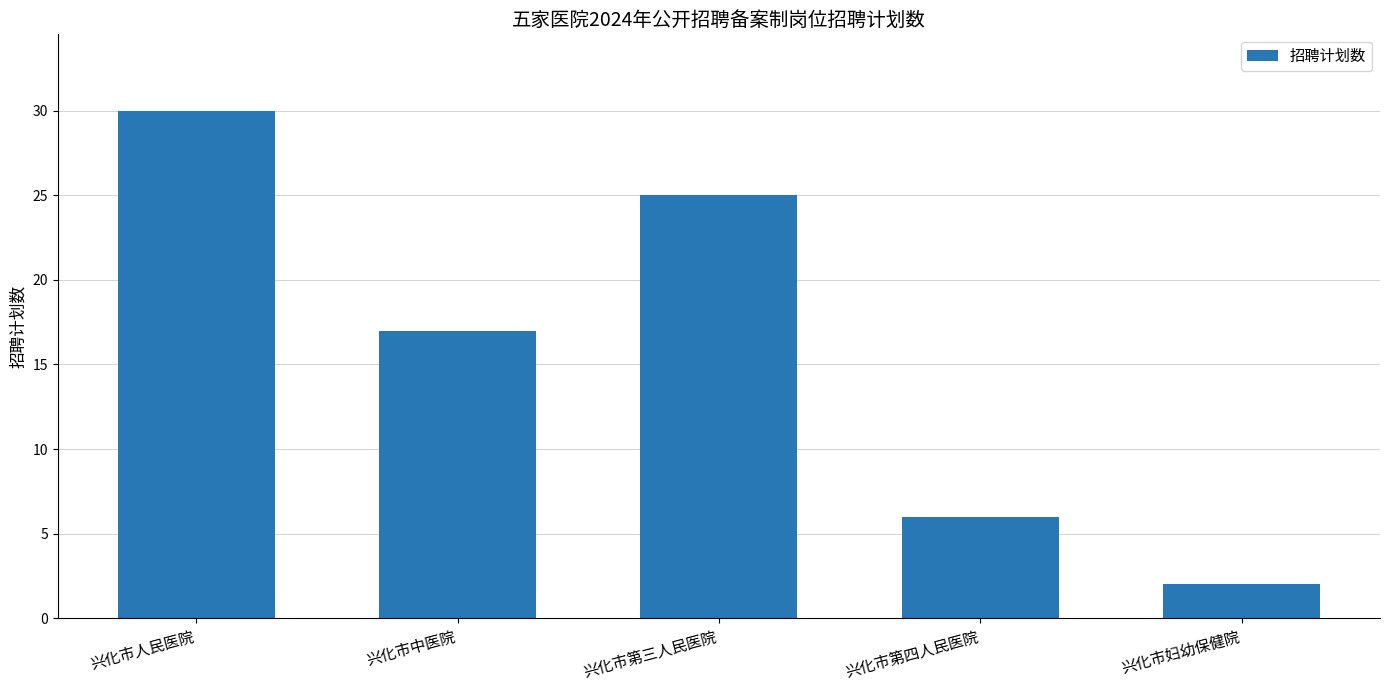

Which label corresponds to the largest value in the chart?

兴化市人民医院